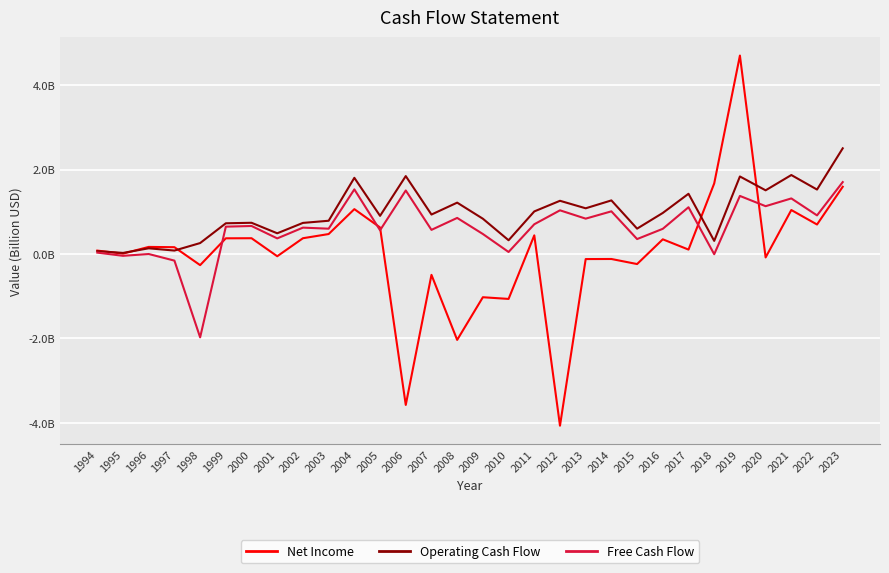

How many interior local valleys does the Operating Cash Flow series have?

11